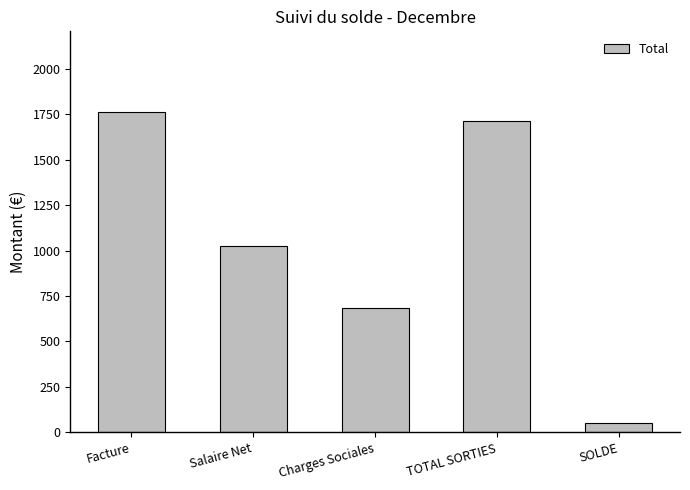

The value at Facture is 1174.3. True or false?

False